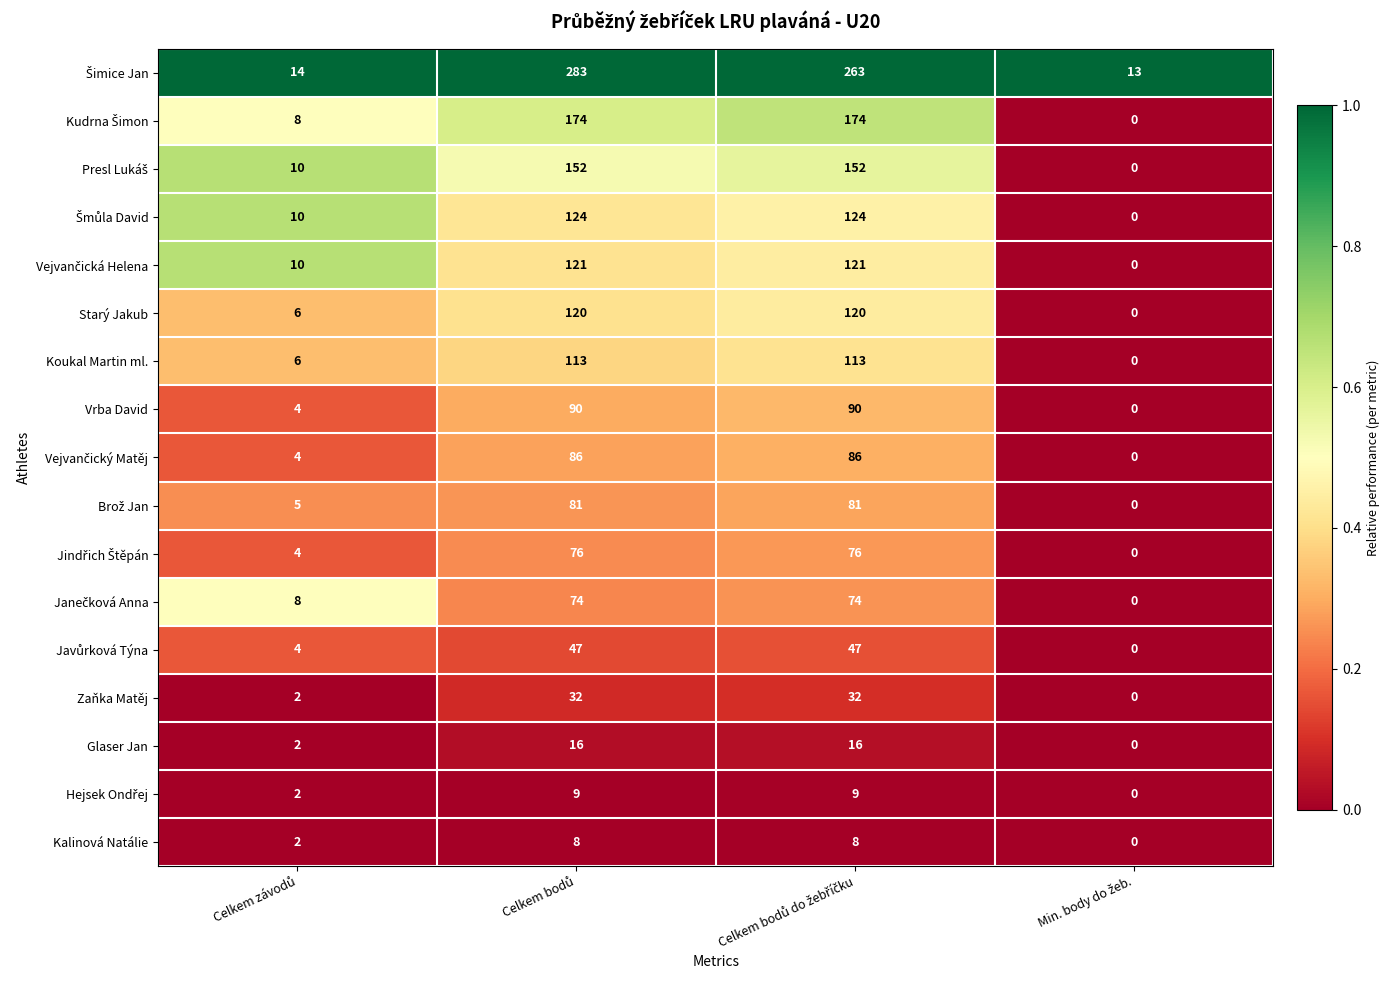

What is the greatest value displayed?

283